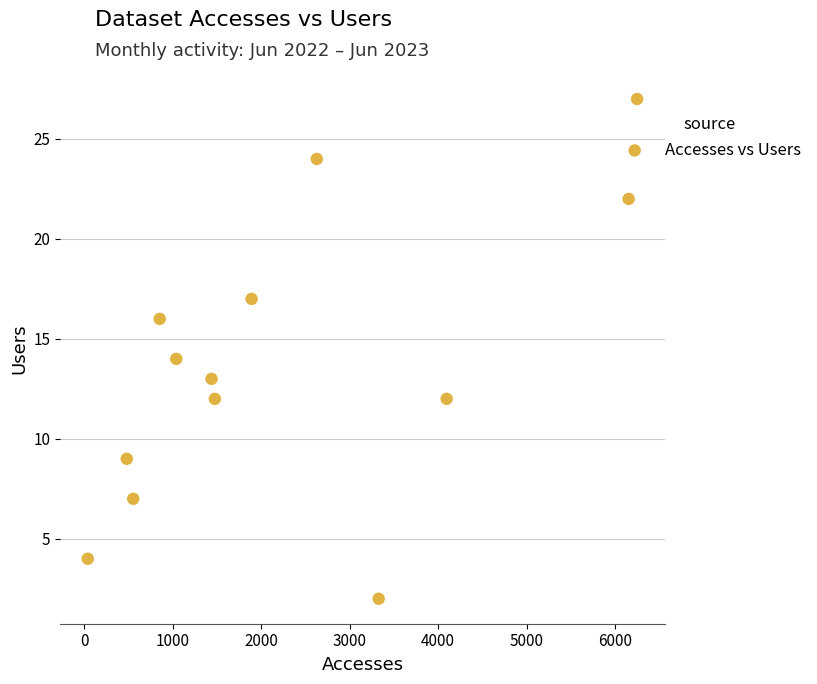

What is the range of X values (max minus min)?

6207